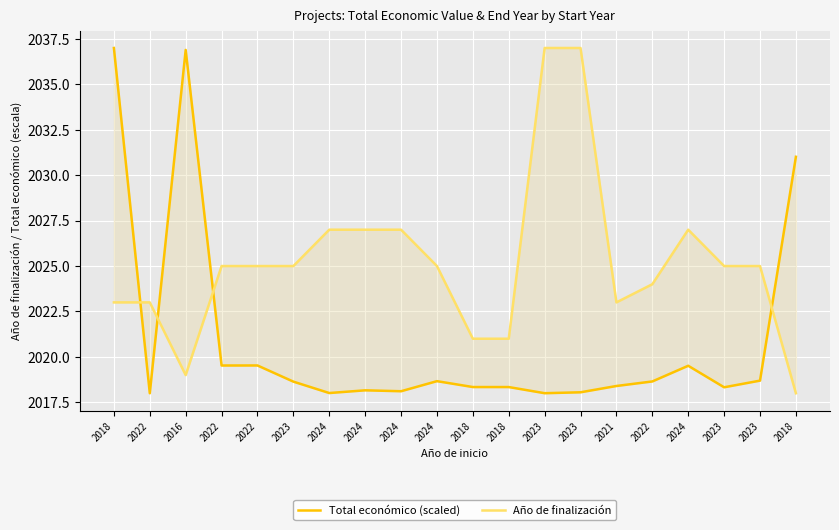

What is the spread (max minus min) of values at 2018?

14.0